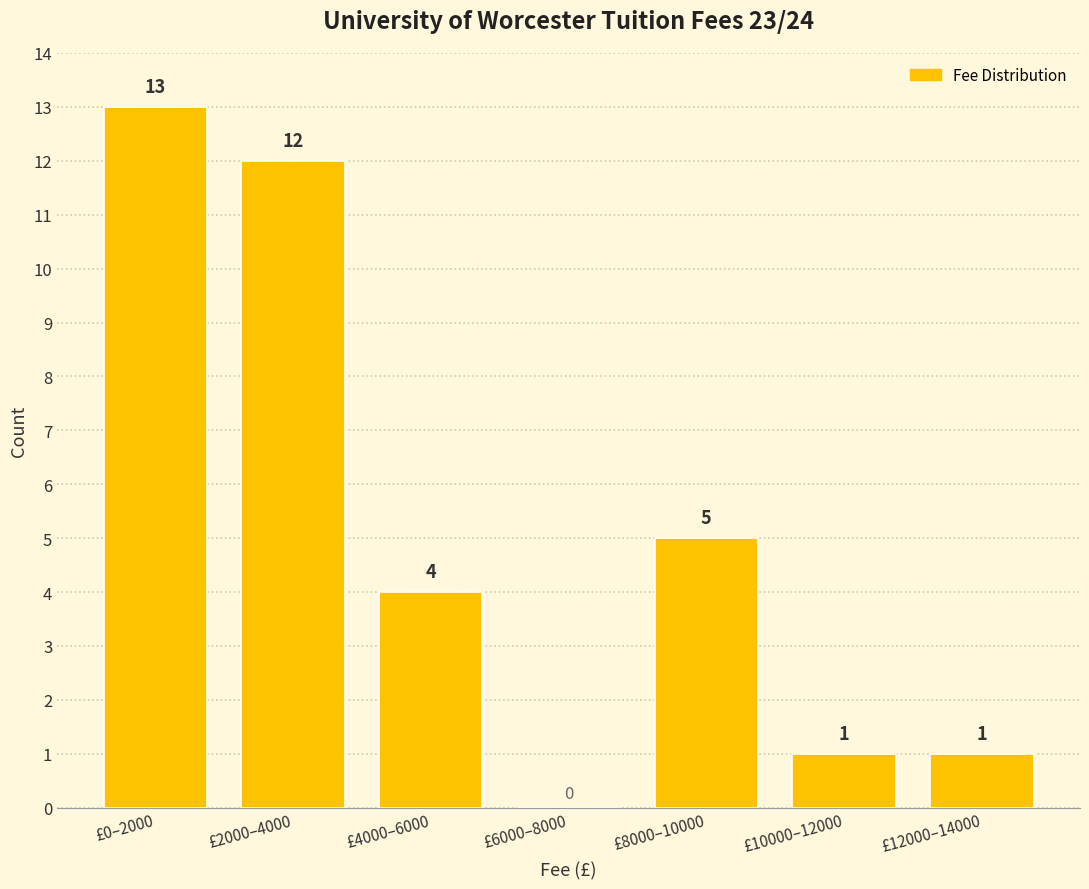

Reading left to right, list all the values displayed in this chart.

£0–2000=13	£2000–4000=12	£4000–6000=4	£6000–8000=0	£8000–10000=5	£10000–12000=1	£12000–14000=1